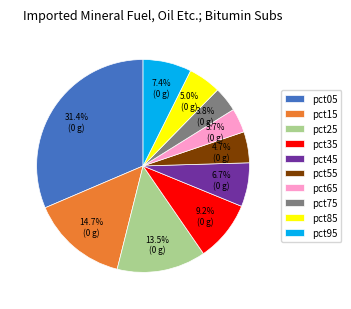

Which has a higher value, pct75 or pct45?

pct45